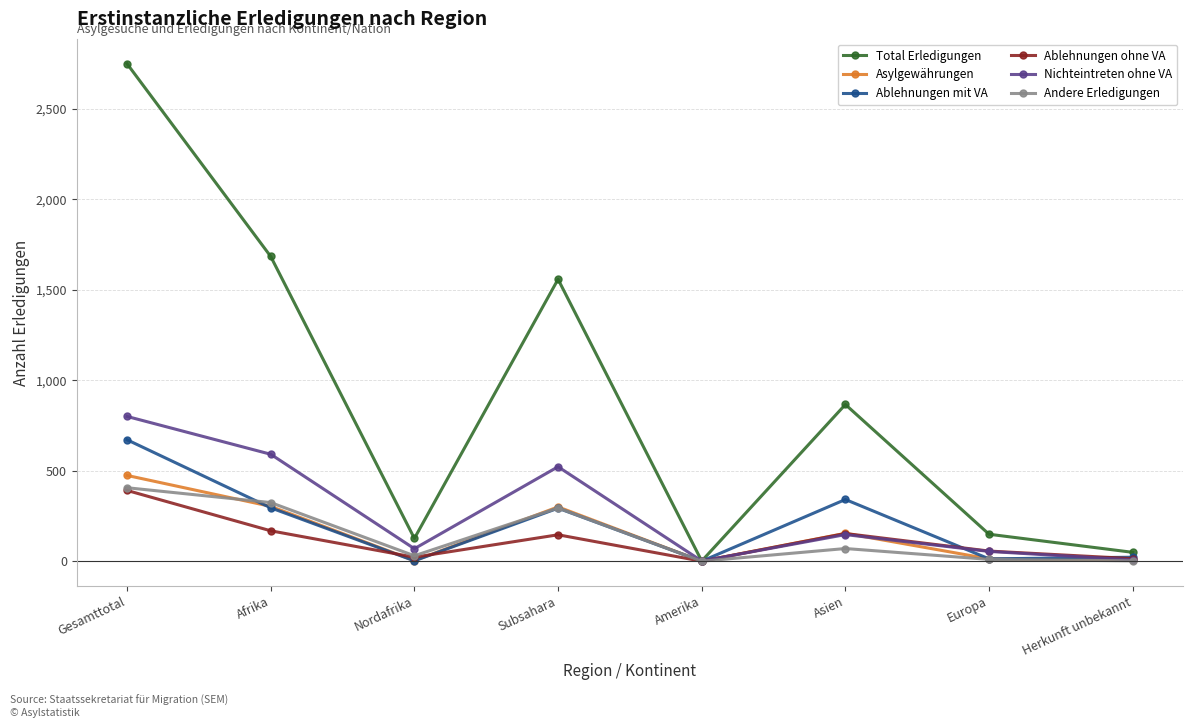

What is the difference between the maximum and minimum values in the Nichteintreten ohne VA series?

799